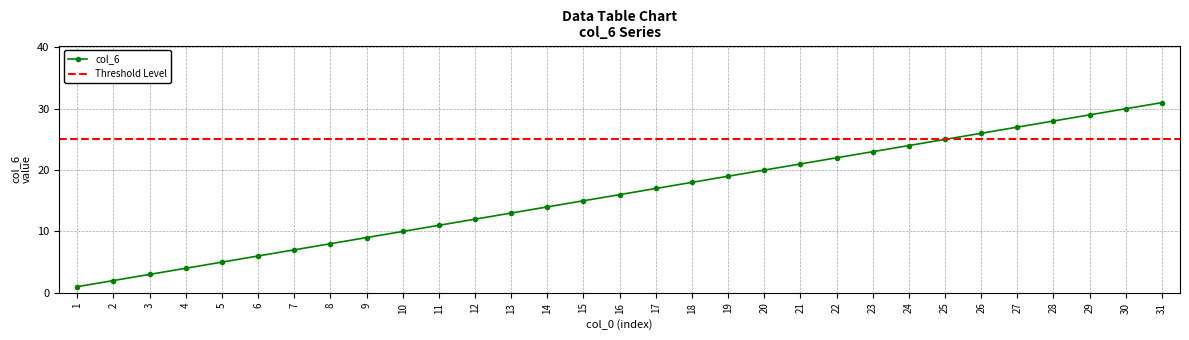

Is this an area chart (filled region under the line)?

No